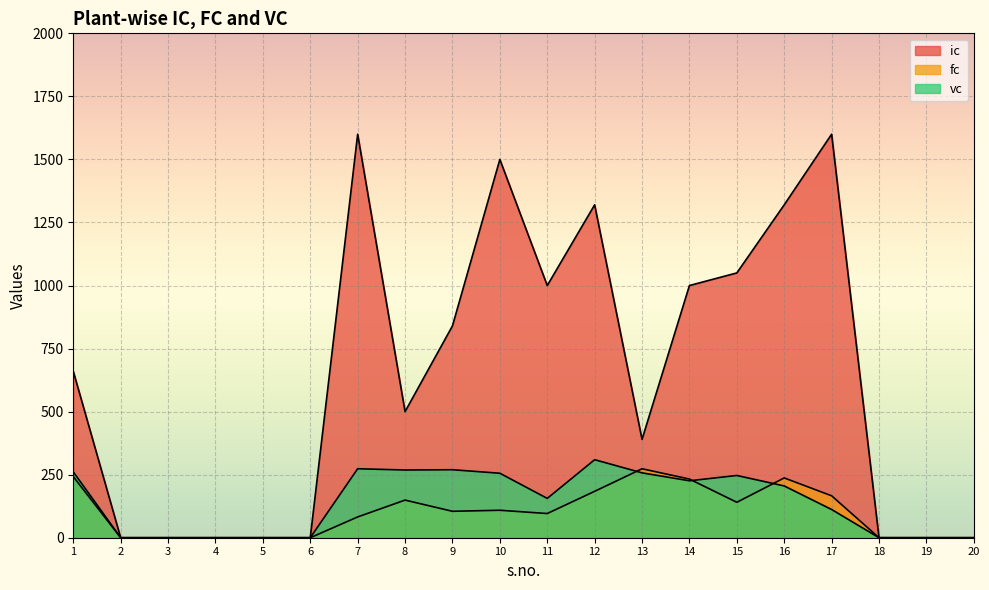

The value of ic at 16 is 1320.0. True or false?

True